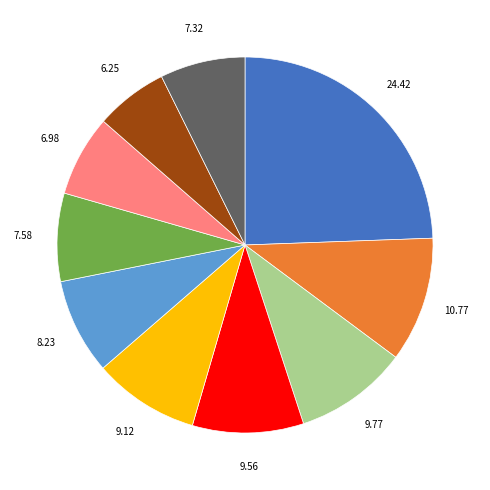

Does any single category account for the majority?

No